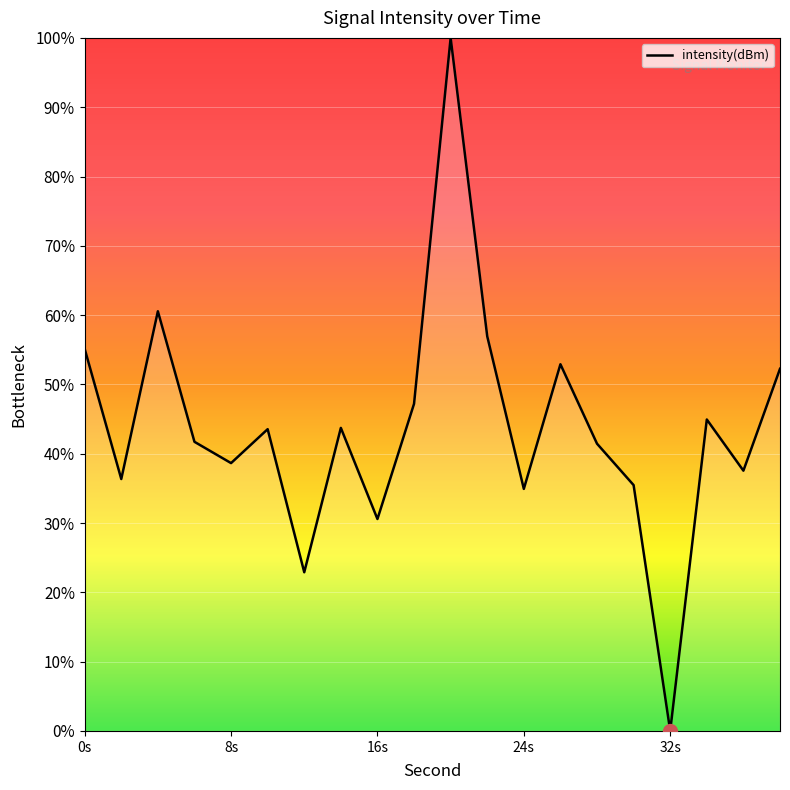

What is the greatest value displayed?

100.0